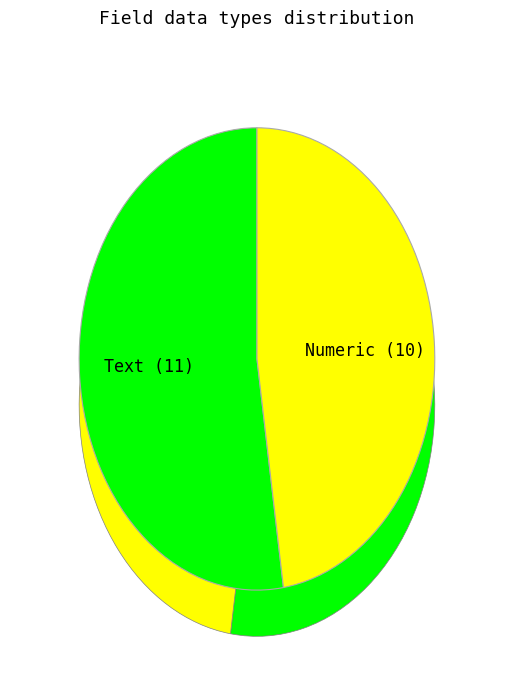

What percentage do Numeric and Text together represent?

100.0%